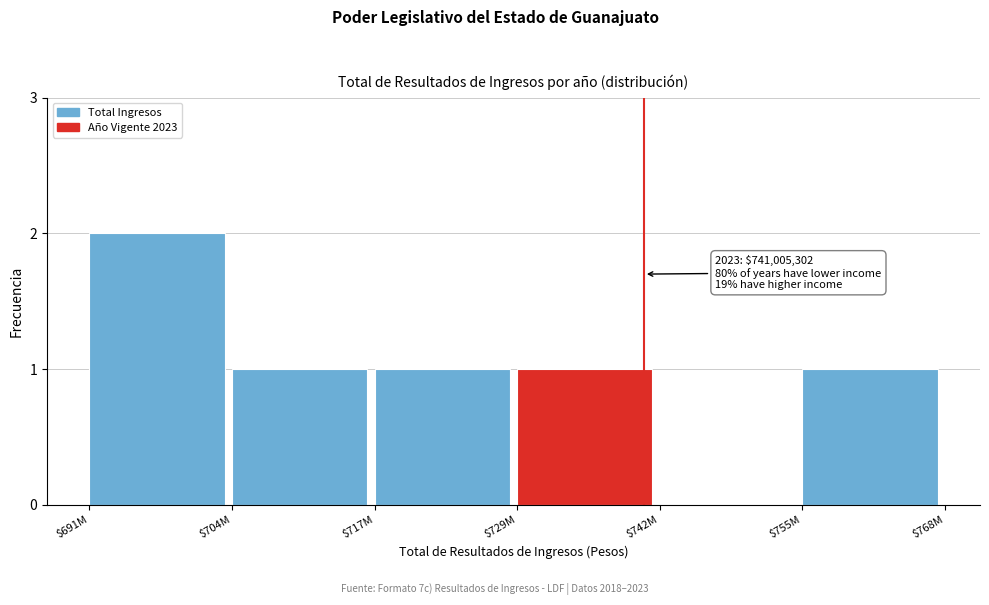

True or false: the data shows 1 at $717M.

True